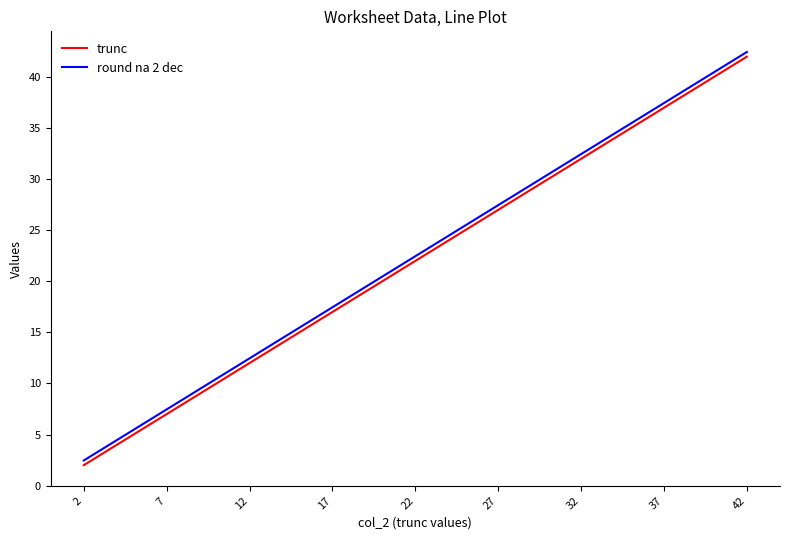

List the labels in order of trunc value, smallest first.

2, 7, 12, 17, 22, 27, 32, 37, 42